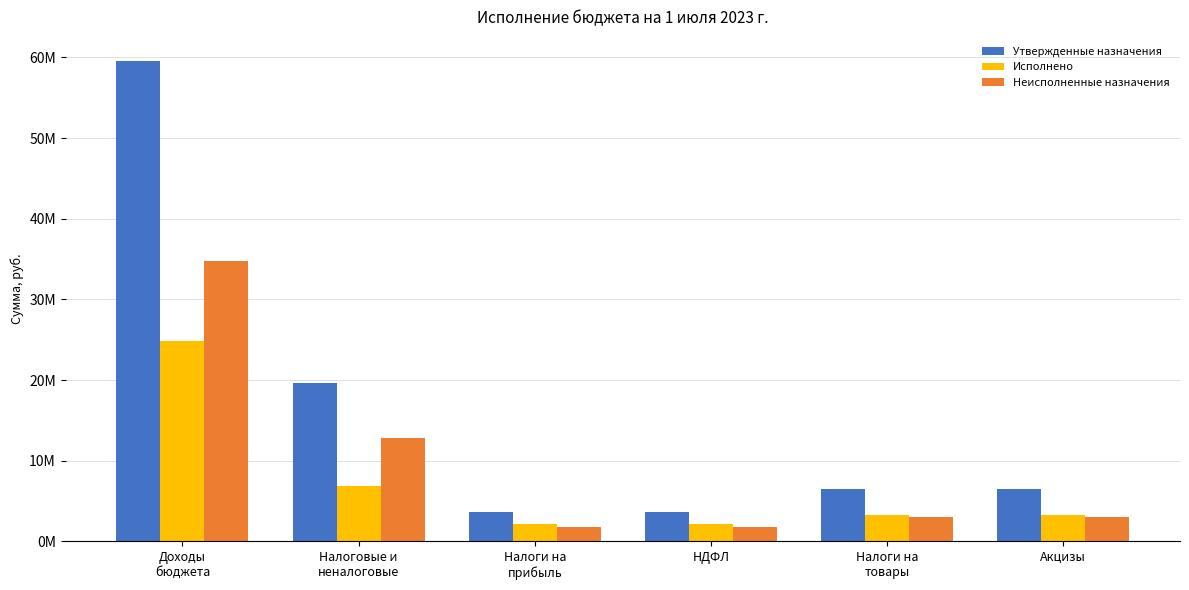

Are the bars grouped side by side (vs. stacked)?

Yes